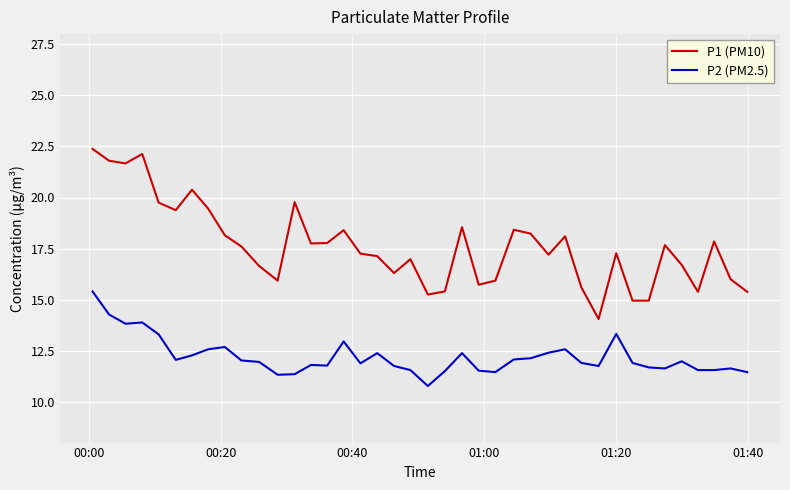

How many values in the P2 (PM2.5) series exceed 11?

39